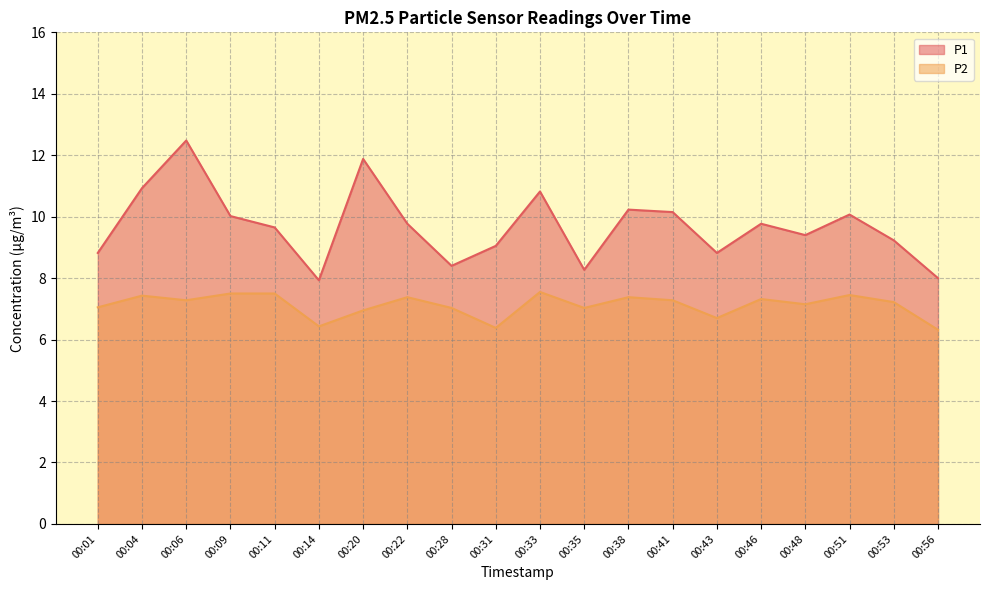

True or false: P1 and P2 cross at least once.

False